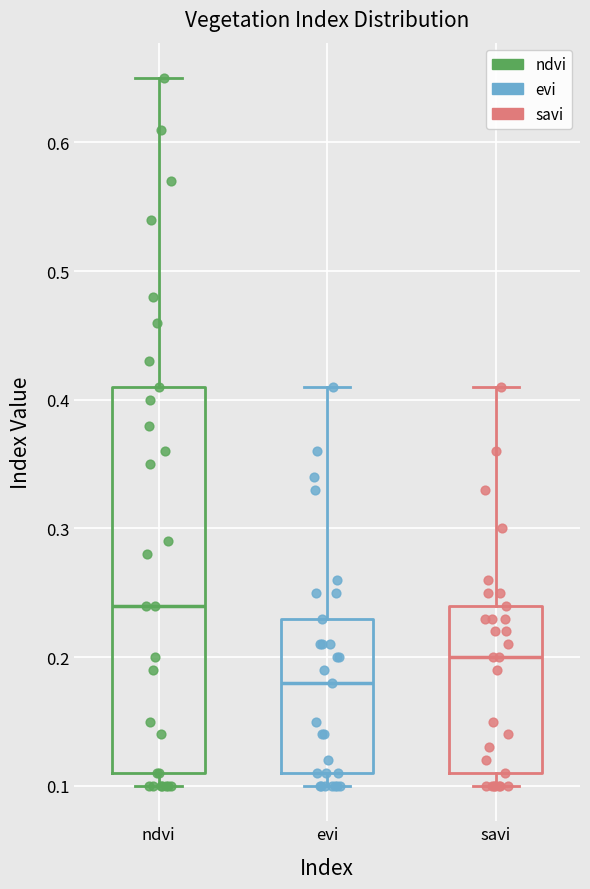

Where does the median line of the box for savi sit on the y-axis? The values are not printed on the chart, so give them approximately, as read against the axis.

0.20